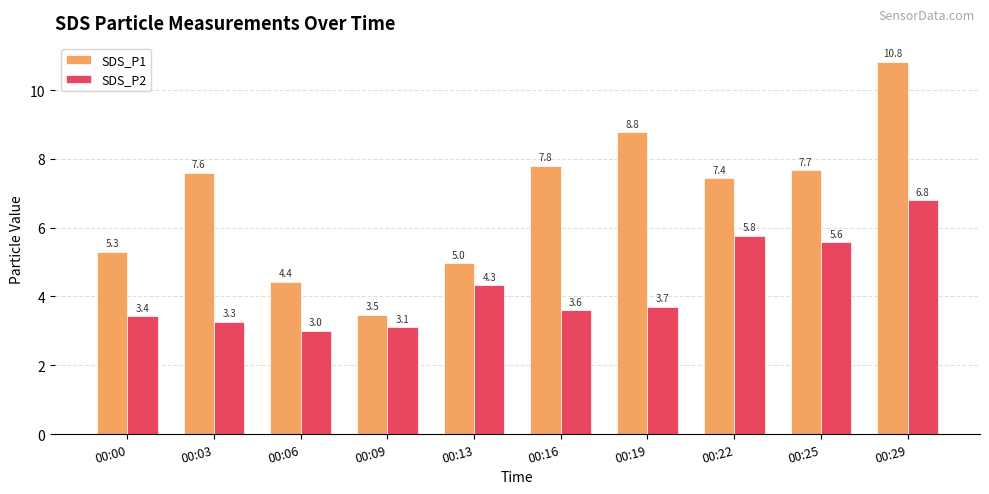

Where is SDS_P1 nearest to the value 7?

00:22